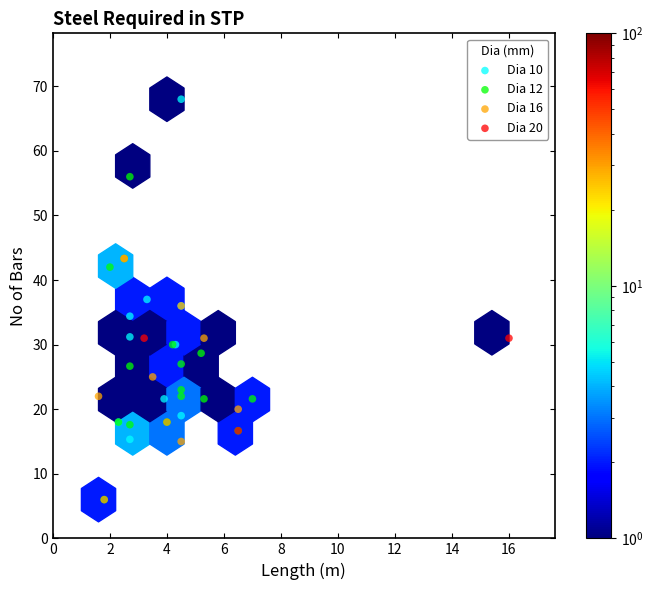

Which series reaches the maximum Y coordinate?

Dia 10